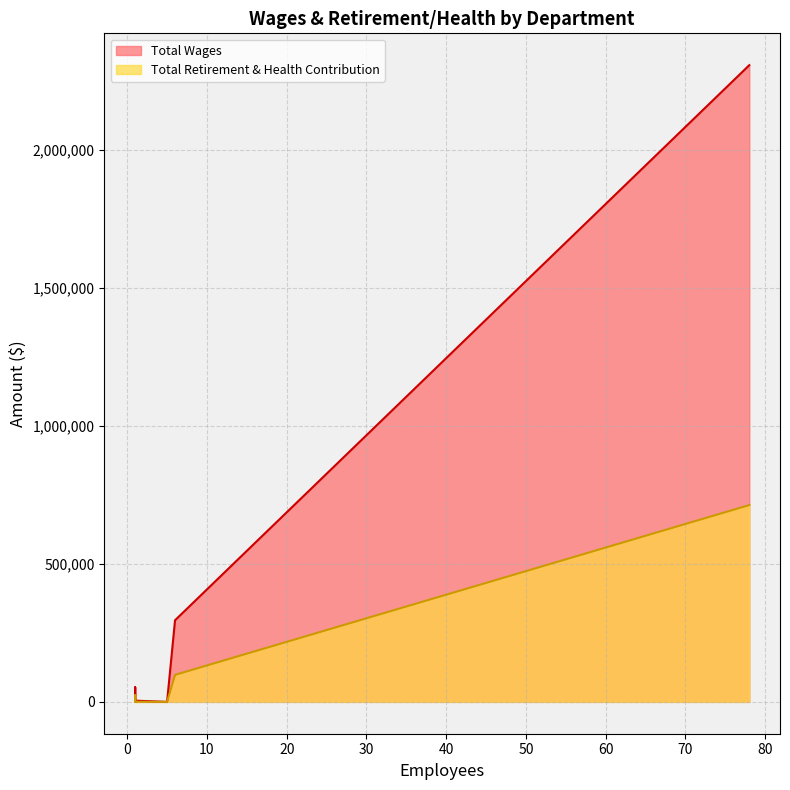

True or false: Total Retirement & Health Contribution and Total Wages intersect in this chart.

False